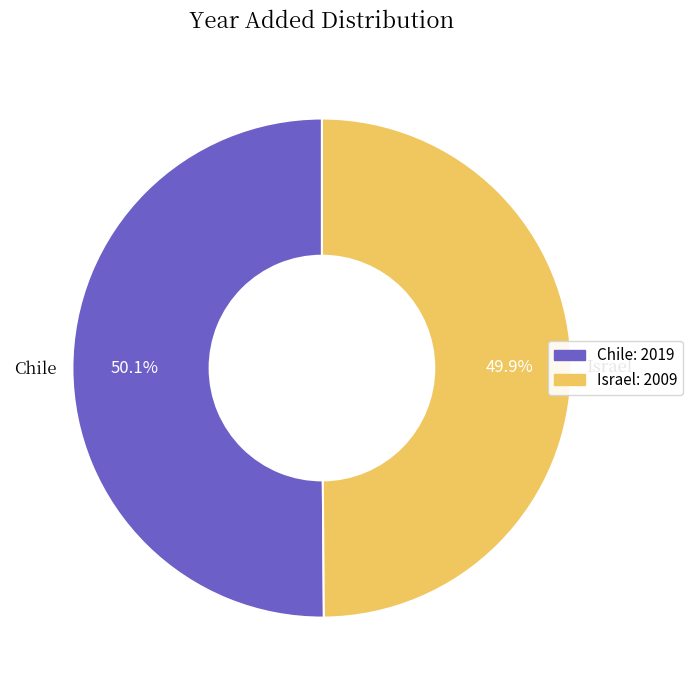

Approximately how many times larger is the value at Israel compared to Chile?

1.0